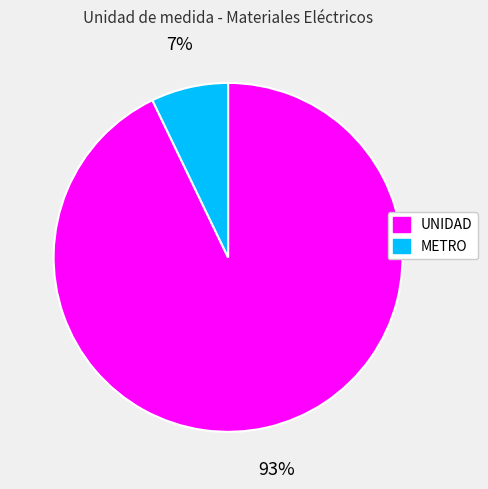

How many slices are in this pie chart?

2